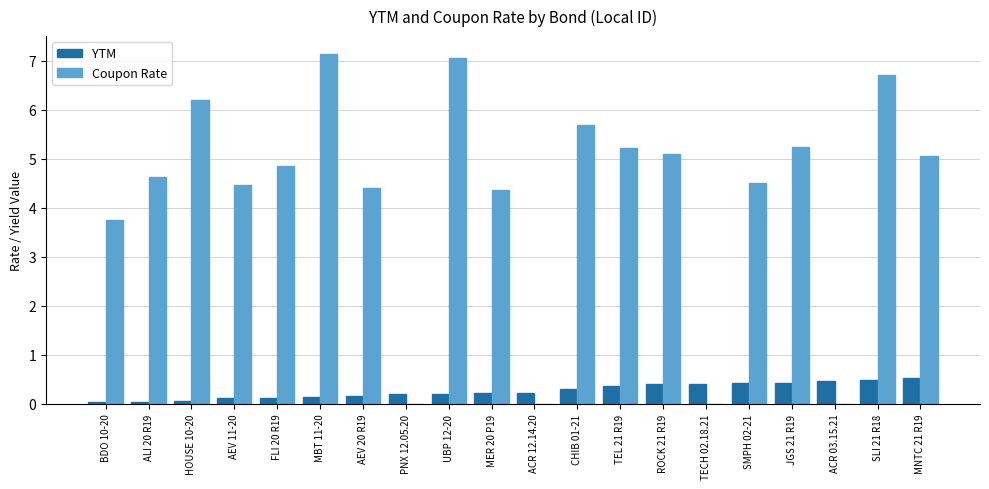

Which series has the largest total across all categories?

Coupon Rate